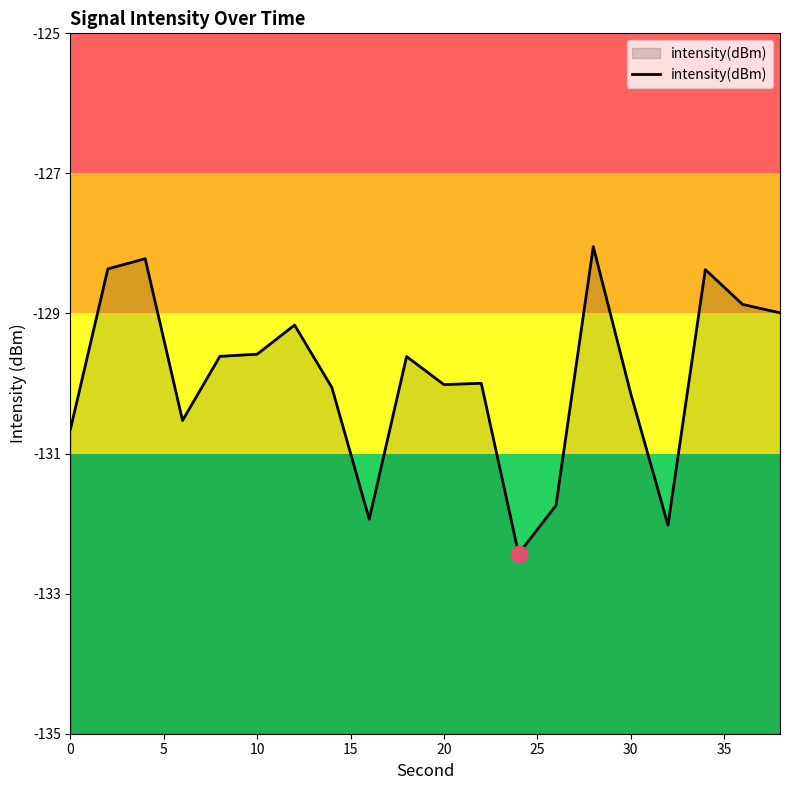

Is it true that the value at 20 is -130.0?

True